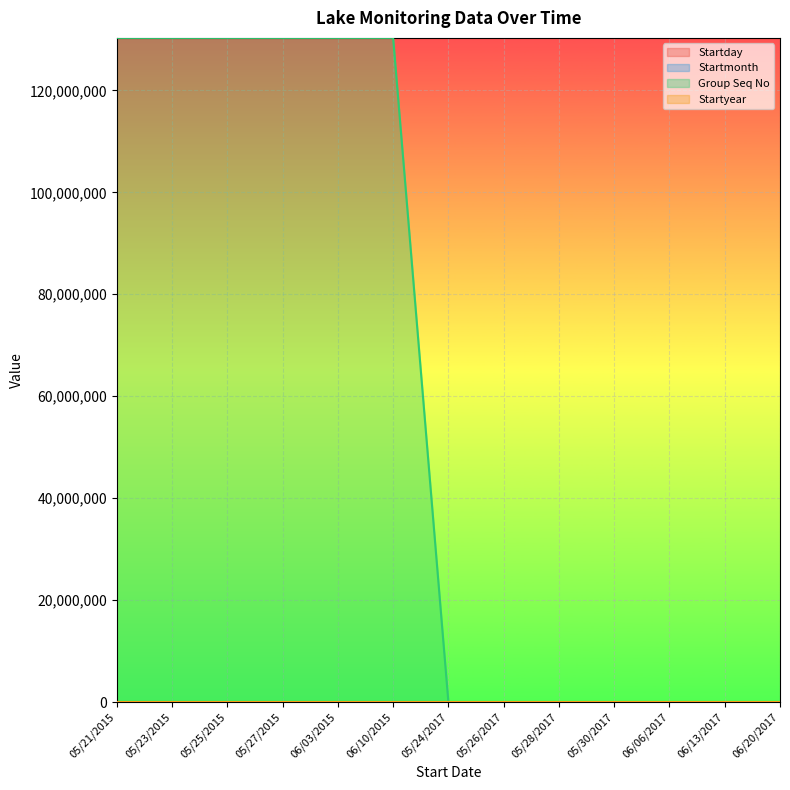

Between 06/10/2015 and 05/24/2017, which series saw the biggest shift?

Group Seq No